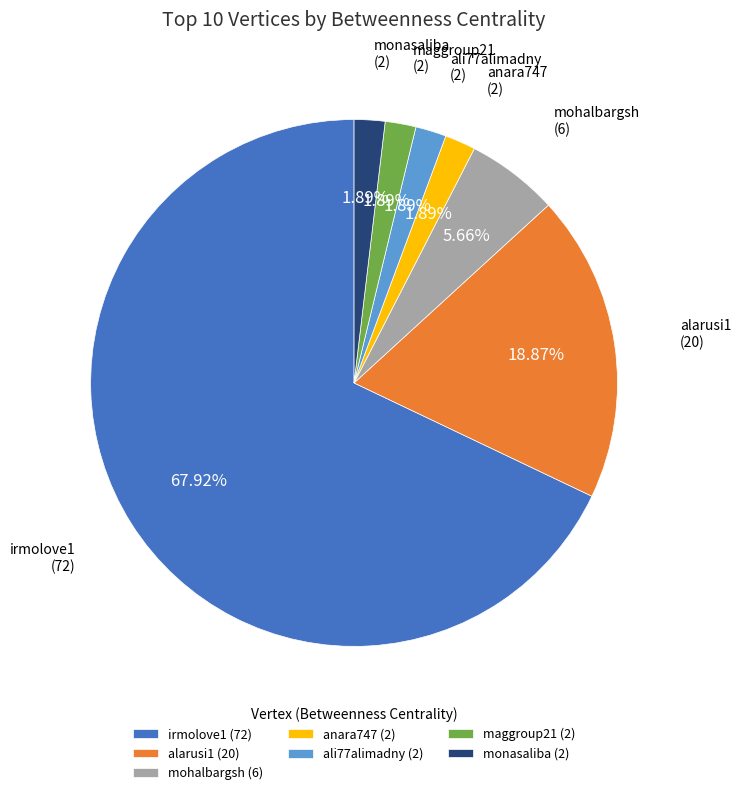

Which has a higher value, irmolove1 (72) or maggroup21 (2)?

irmolove1 (72)